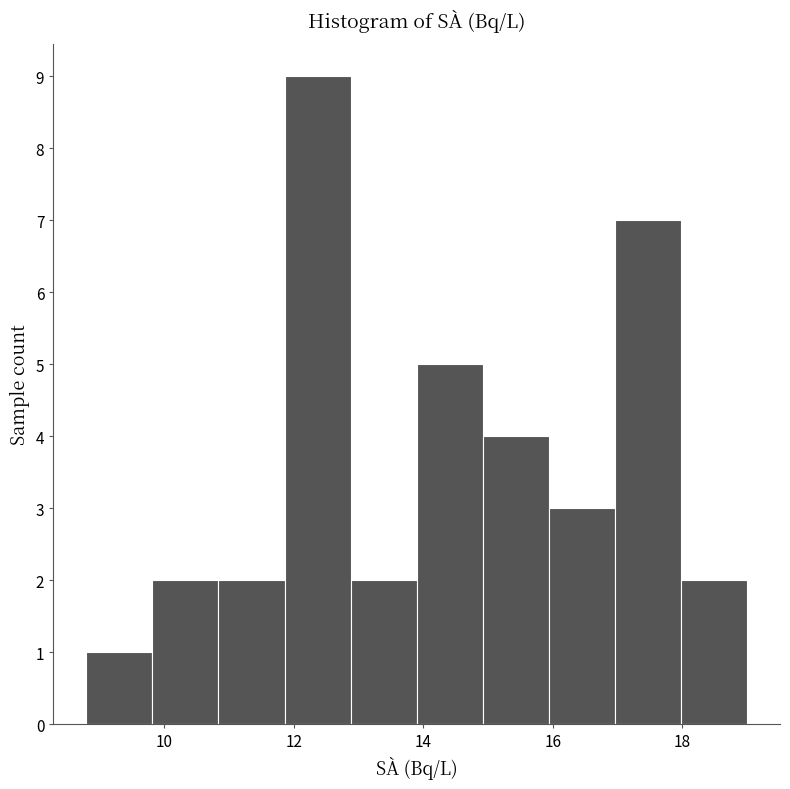

Reading left to right, transcribe this chart: for each bar, give the range it covers on the x-axis and its height. Neither the bar edges nor the heights are printed on the chart, so give them approximately, as read against the axes.

8.80 to 9.82: 1
9.82 to 10.84: 2
10.84 to 11.86: 2
11.86 to 12.88: 9
12.88 to 13.90: 2
13.90 to 14.92: 5
14.92 to 15.94: 4
15.94 to 16.96: 3
16.96 to 17.98: 7
17.98 to 19.00: 2